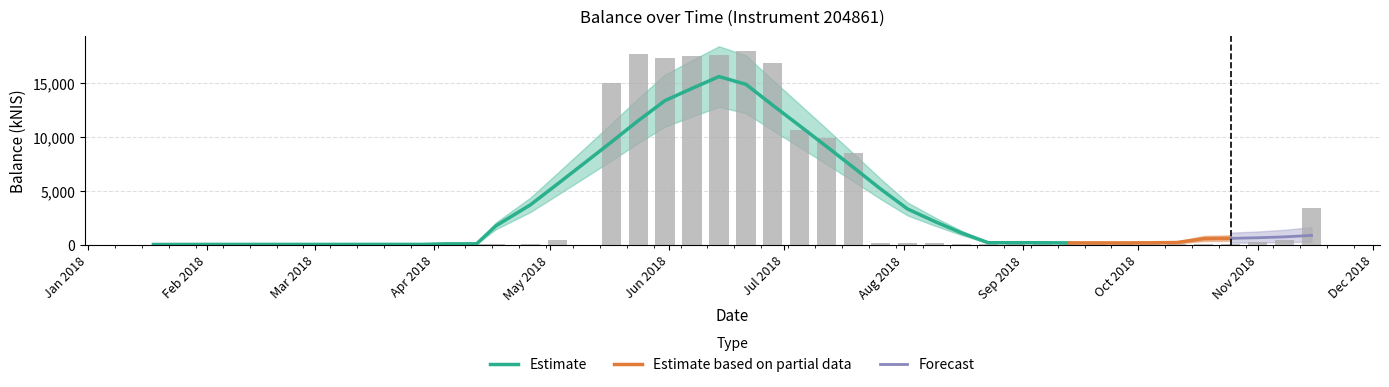

The chart shows a value of 8548.7 at 2018-07-19. True or false?

True